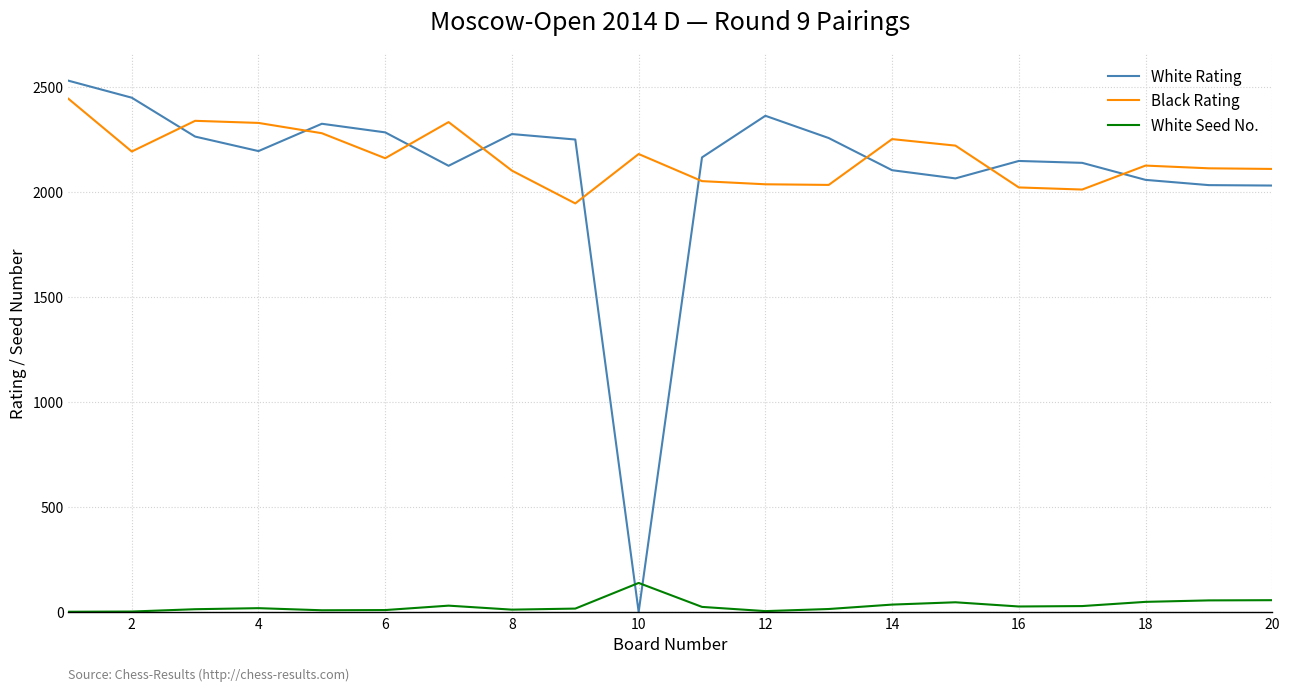

Does the chart display data point markers on the line(s)?

No